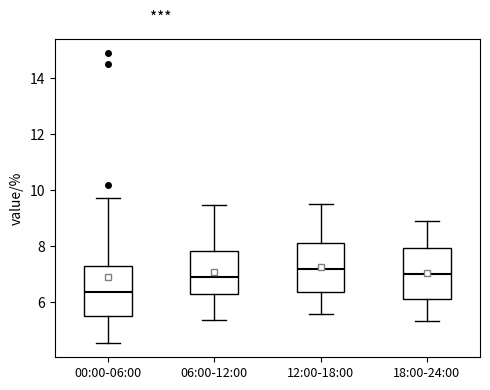

Where is the upper edge of the box for 06:00-12:00 on the y-axis? The values are not printed on the chart, so give them approximately, as read against the axis.

7.8